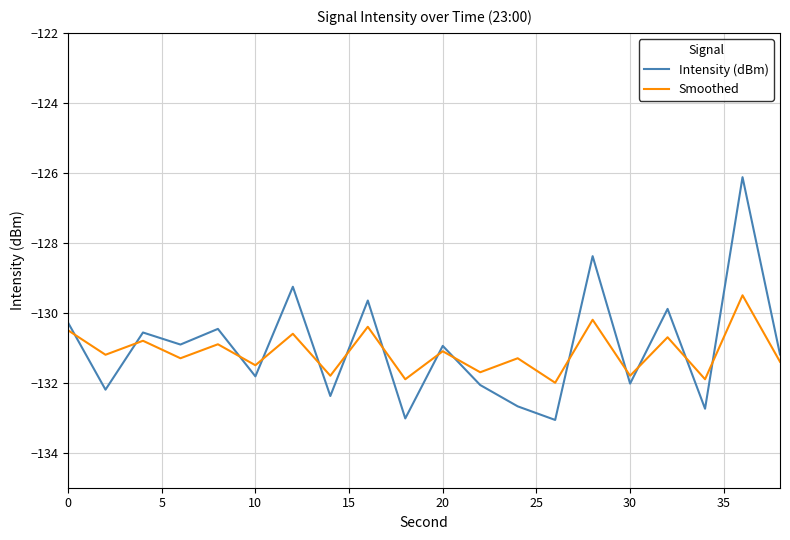

True or false: Smoothed and Intensity (dBm) cross at least once.

True